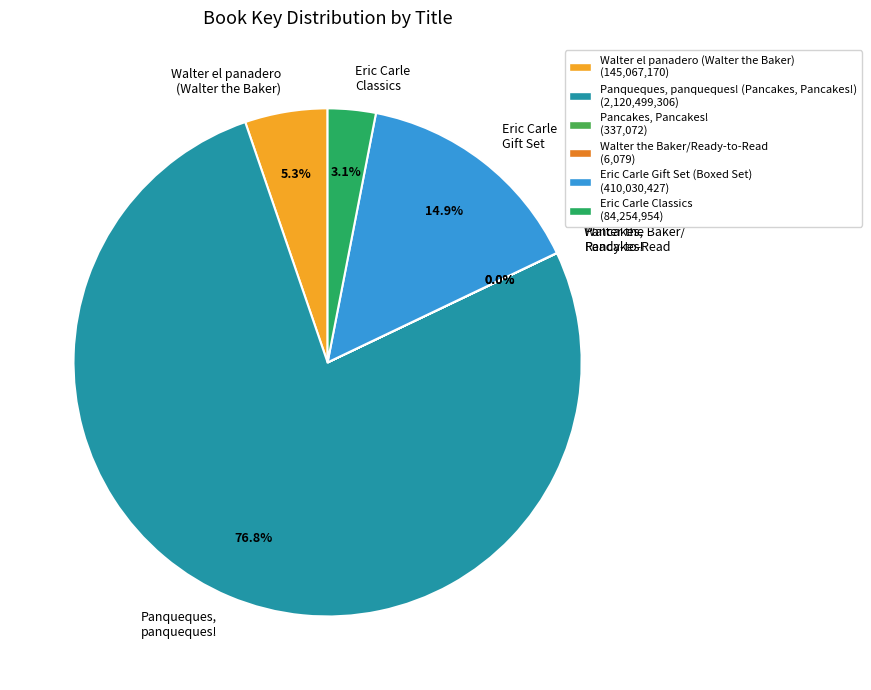

Combined, do Eric Carle Classics and Walter el panadero (Walter the Baker) account for over 50%?

No